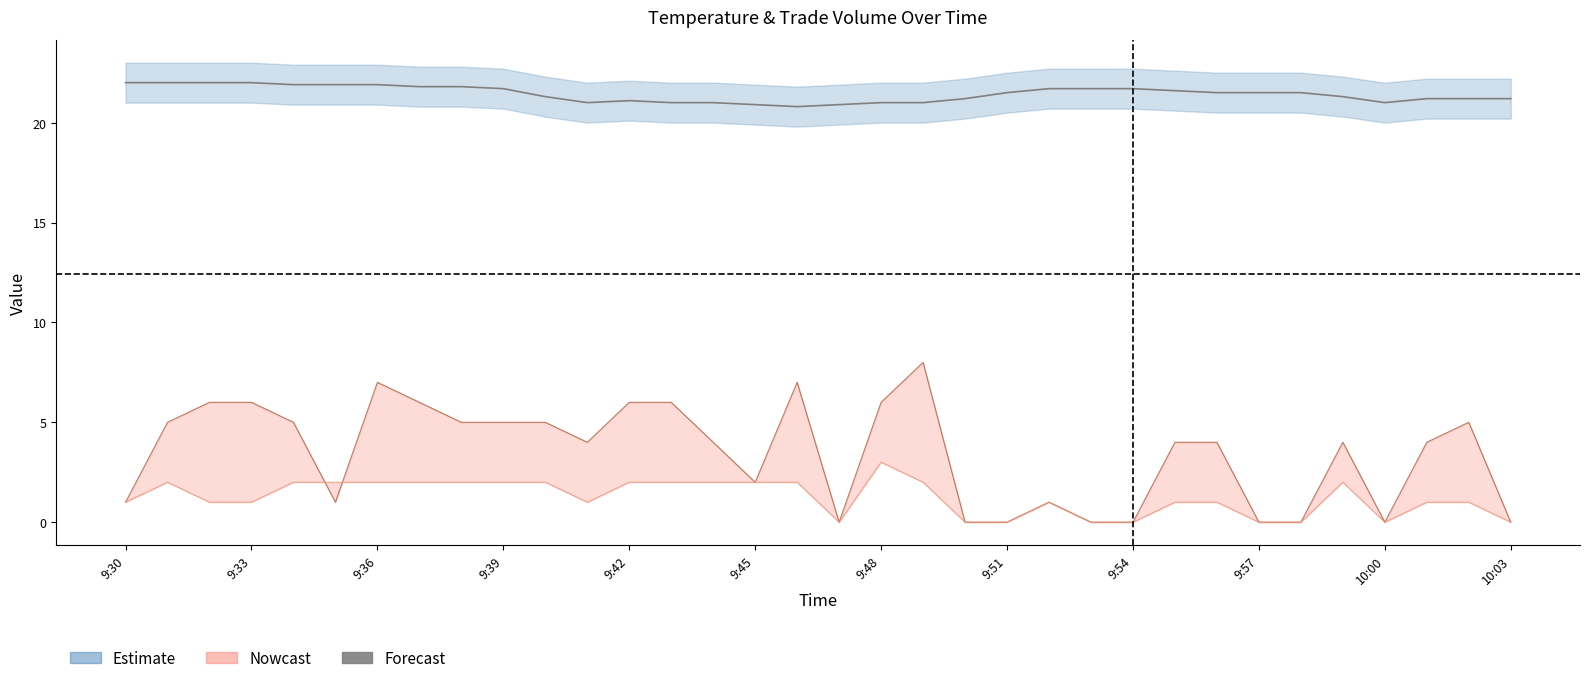

At how many categories does at least one series exceed 1?

34